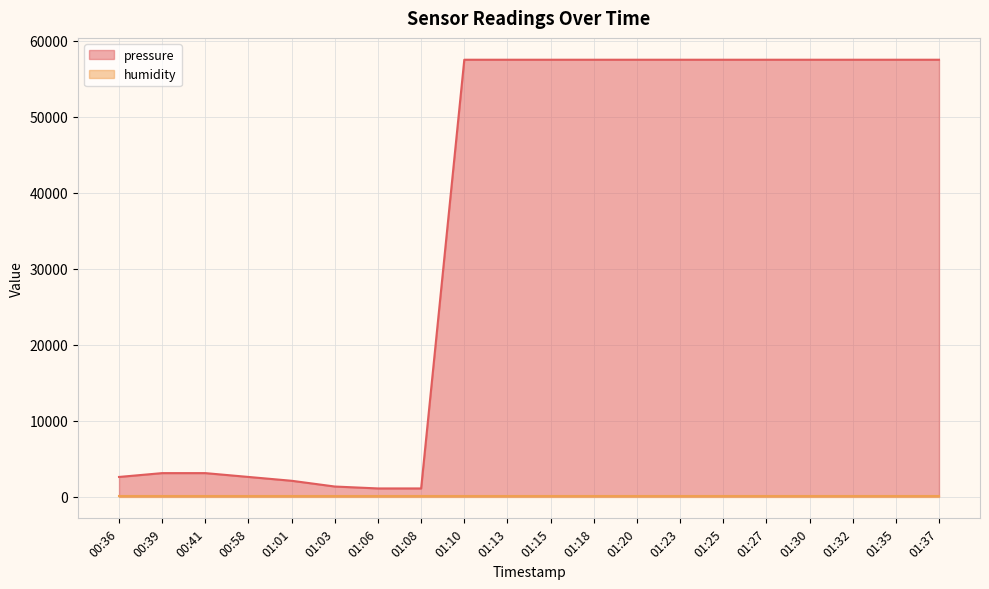

What is the change in value from 01:03 to 01:30?

+56193.9